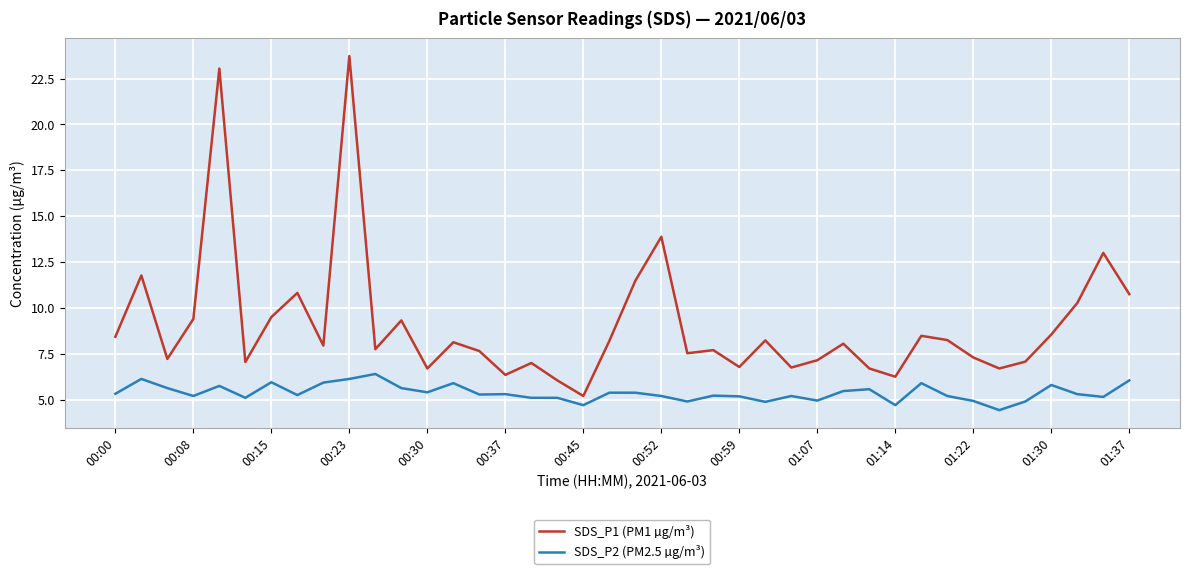

What is the difference between the maximum and minimum values in the SDS_P1 (PM1 µg/m³) series?

18.5